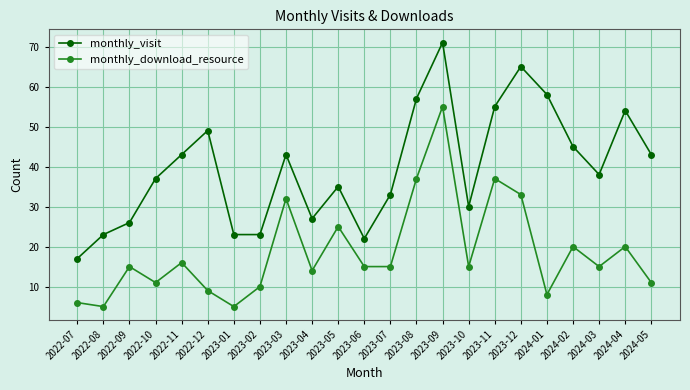

How many series are shown in this chart?

2